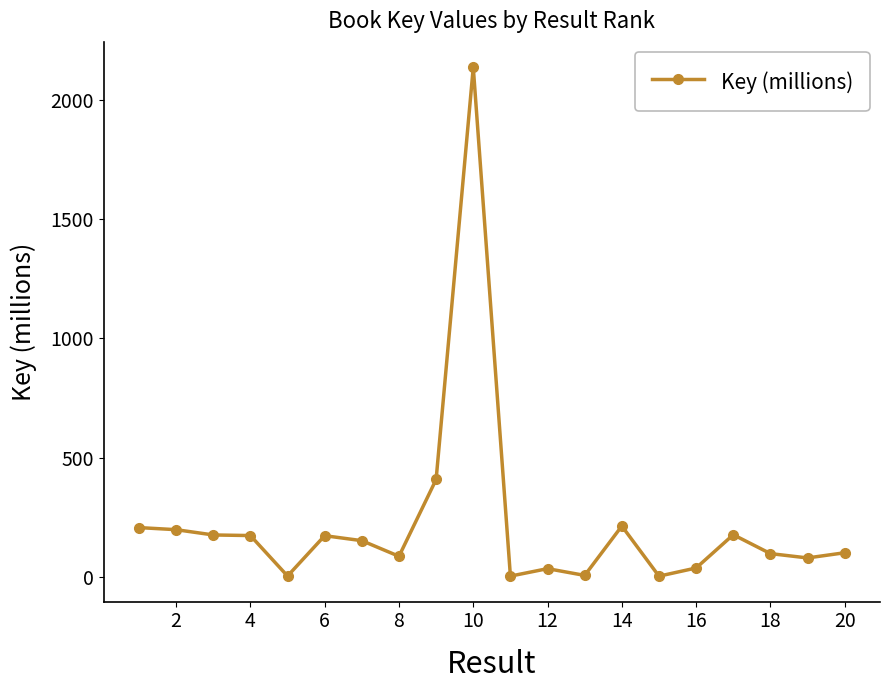

What is the greatest value displayed?

2137.7